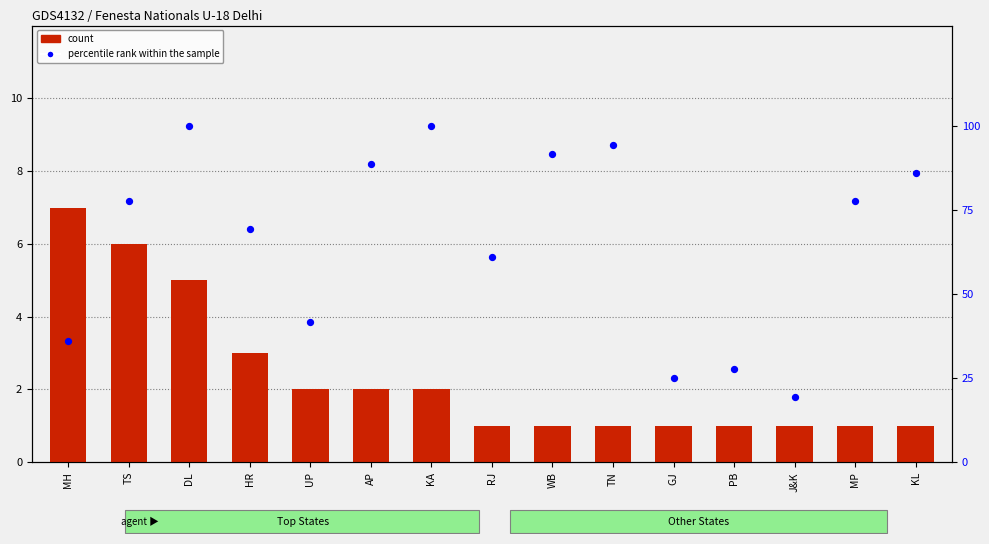

Is the value of count at MP greater than the value of percentile rank within the sample at KL?

No